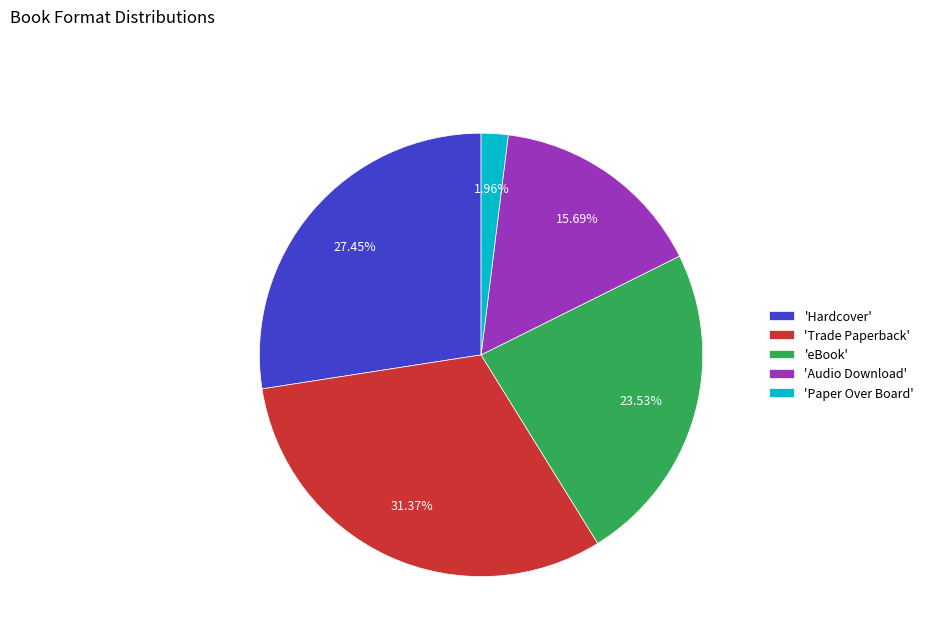

Does 'eBook' account for over 50% of the chart?

No